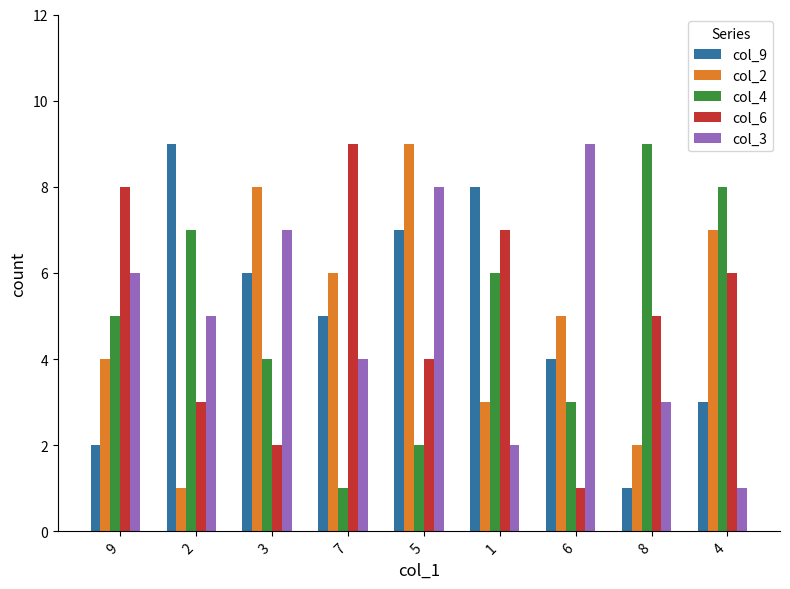

Is the value of col_6 at 2 greater than the value of col_2 at 6?

No